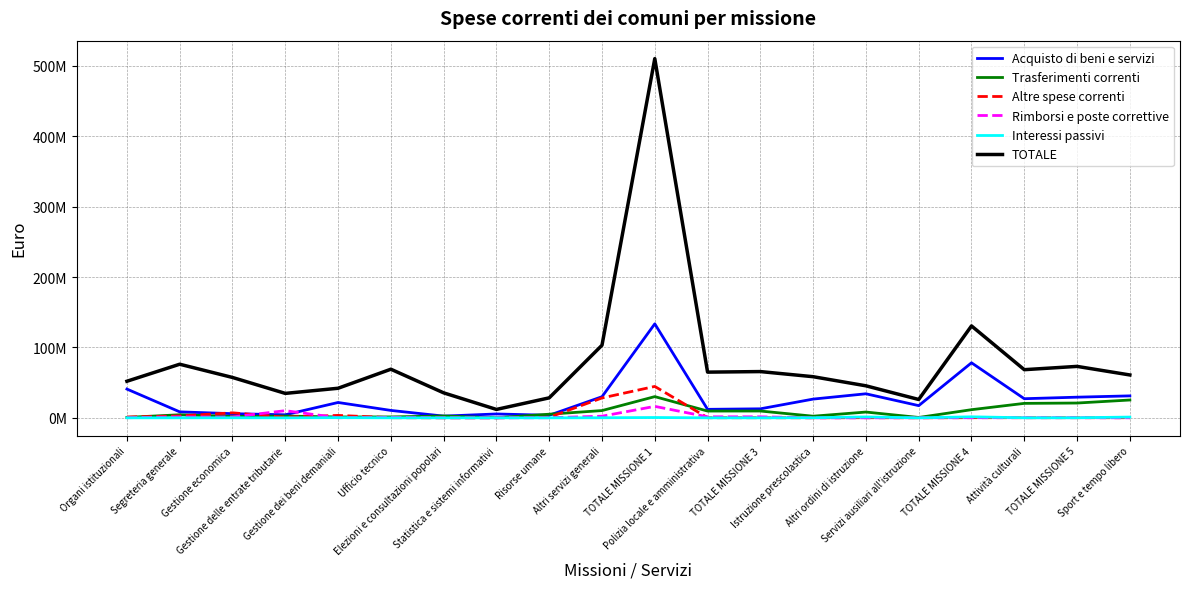

Read the Trasferimenti correnti value at TOTALE MISSIONE 4.

11571046.7